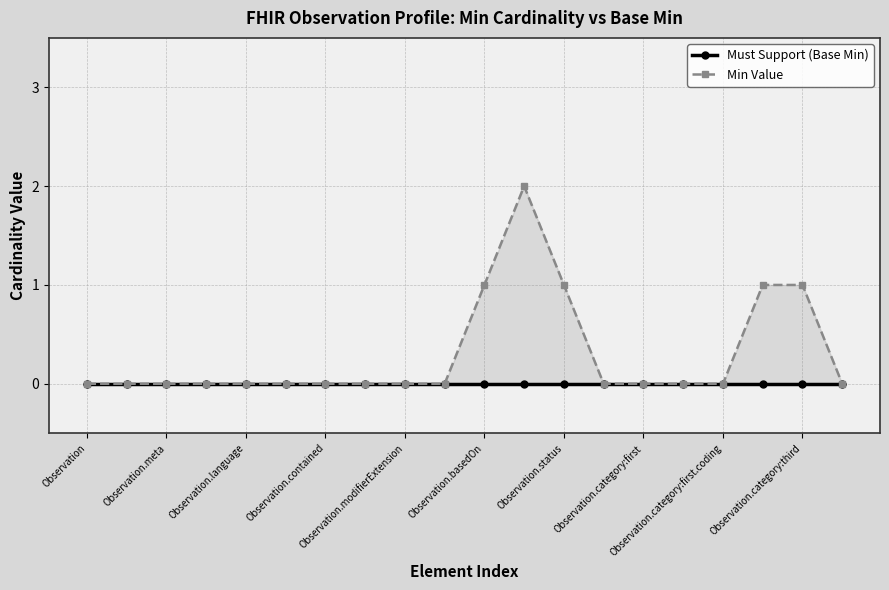

Count the Min Value values in the range 0 to 1.

19